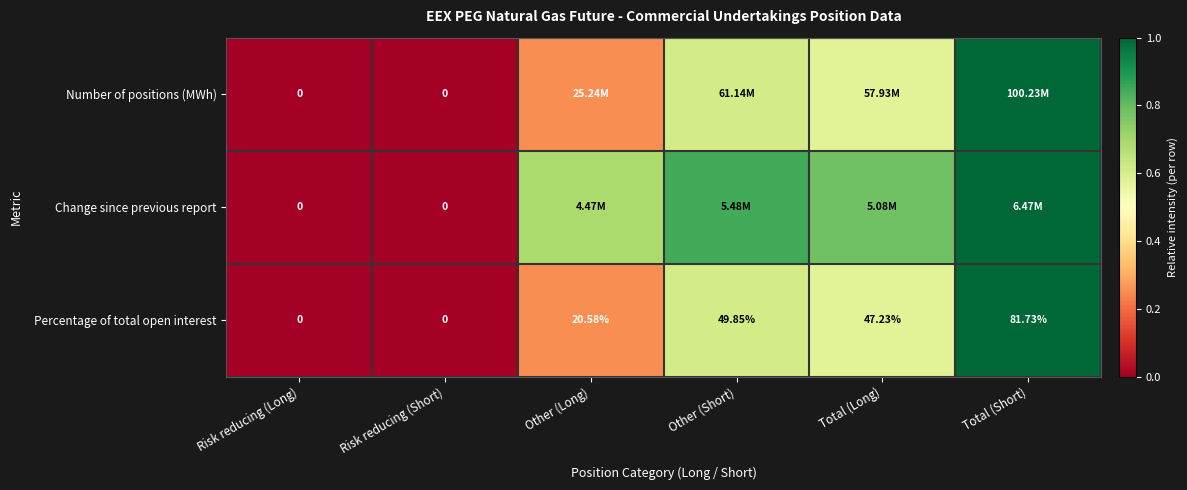

Which has a higher value, Other (Long) or Total (Short)?

Total (Short)